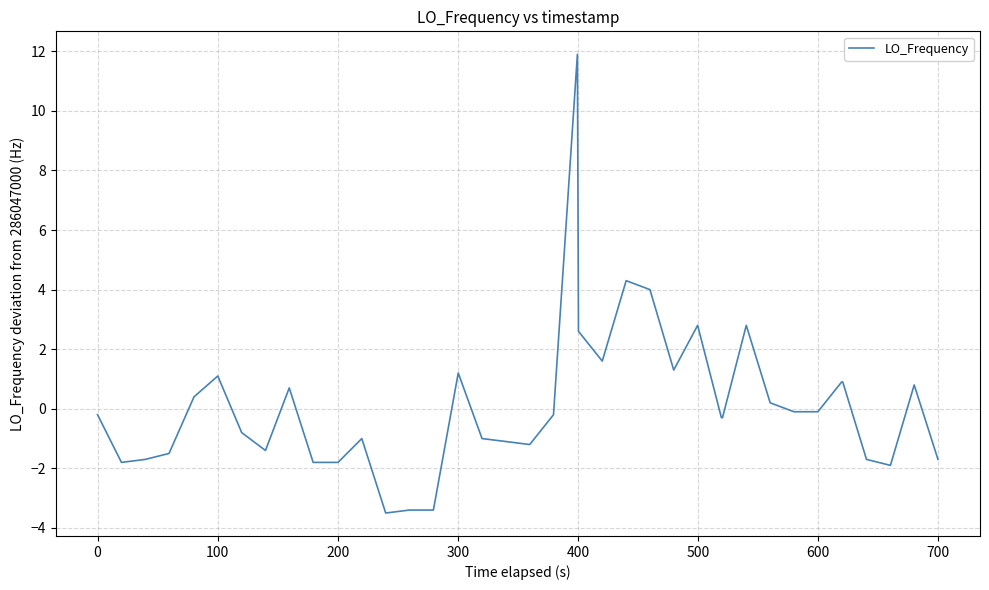

What is the smallest value displayed?

-3.5